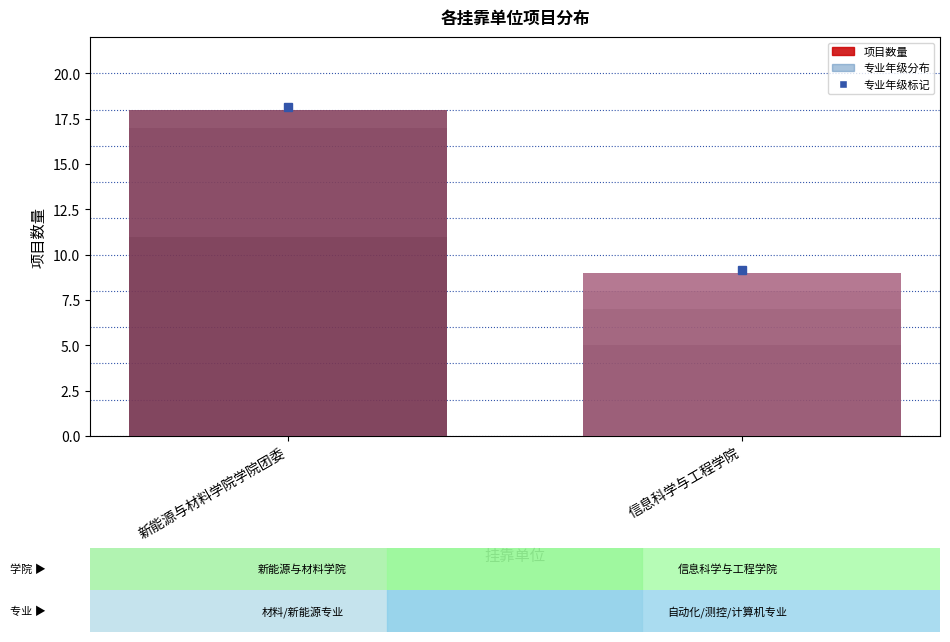

How many values are between 9 and 18?

2